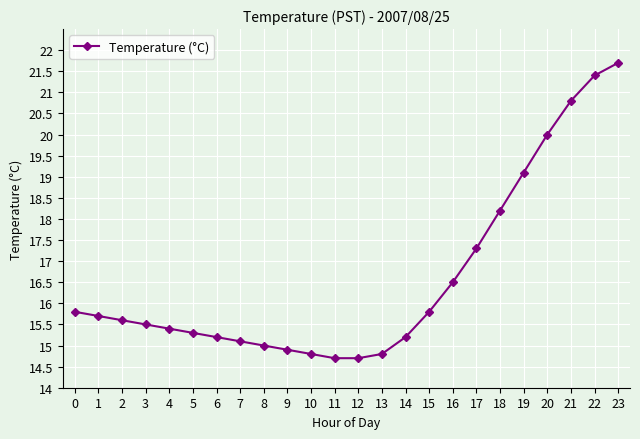

How many data points does each series have?

24